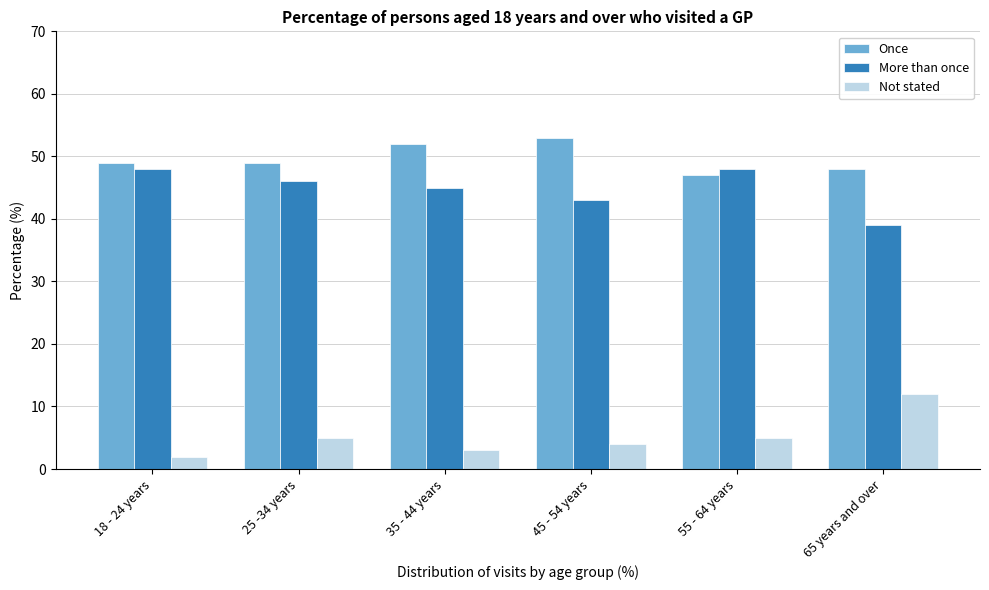

Reading left to right, transcribe all the data shown in this chart.

Once: 18 - 24 years=49	25 -34 years=49	35 - 44 years=52	45 - 54 years=53	55 - 64 years=47	65 years and over=48
More than once: 18 - 24 years=48	25 -34 years=46	35 - 44 years=45	45 - 54 years=43	55 - 64 years=48	65 years and over=39
Not stated: 18 - 24 years=2	25 -34 years=5	35 - 44 years=3	45 - 54 years=4	55 - 64 years=5	65 years and over=12